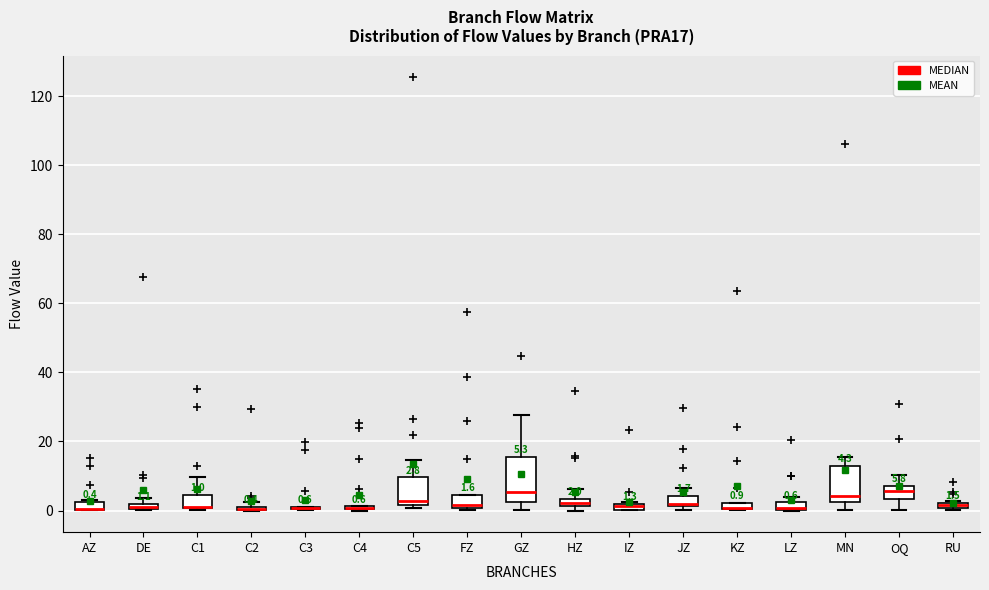

Comparing the boxes themselves (not the whiskers), which one is the tallest?

GZ